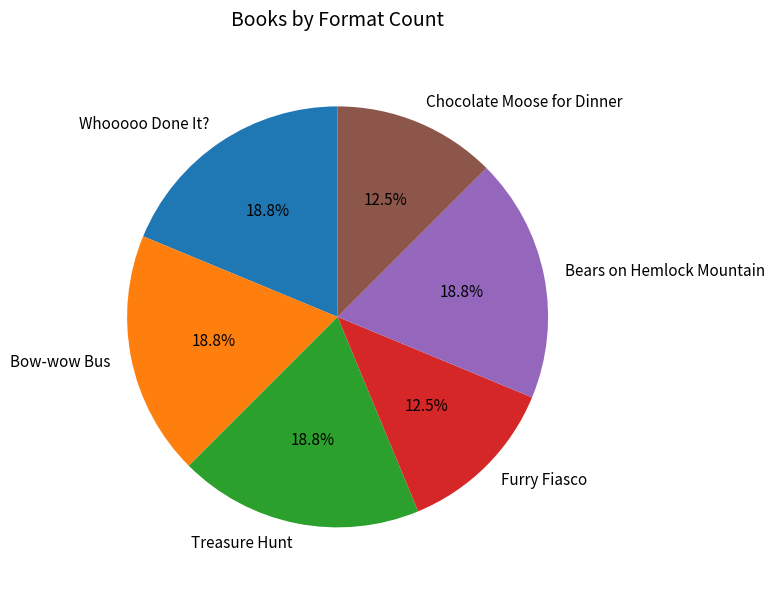

To the nearest percent, what is the average slice percentage?

17%